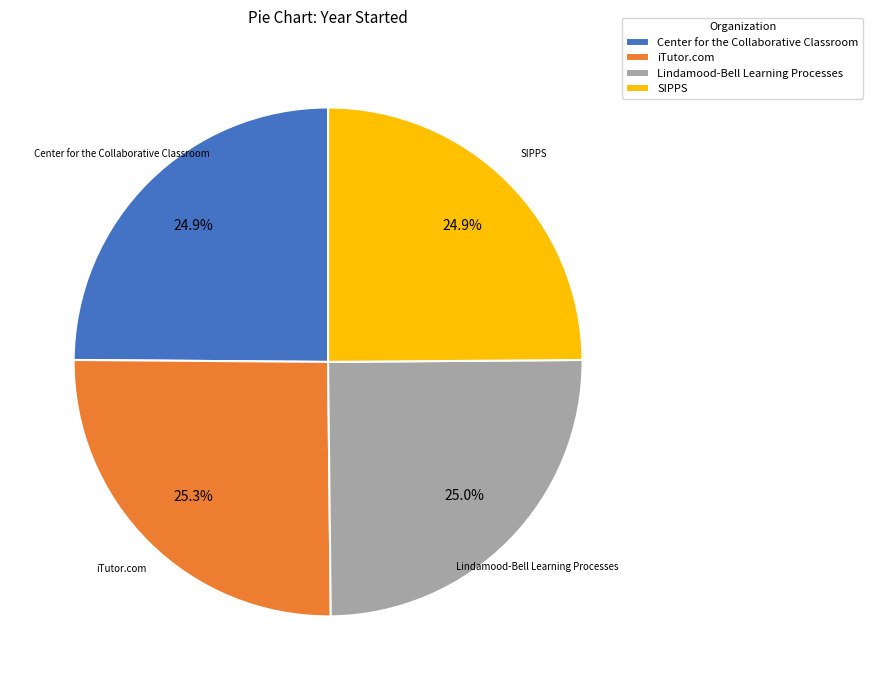

How many segments does this pie chart have?

4